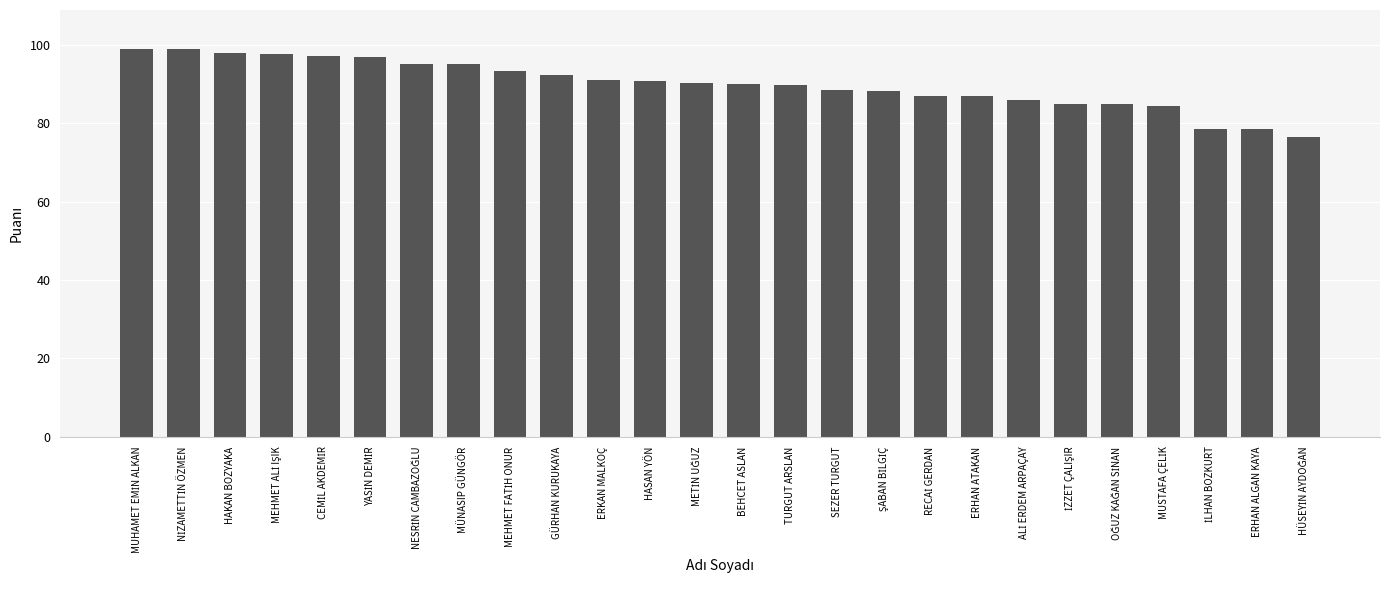

What is the label of the 10th bar from the left?

GÜRHAN KURUKAYA